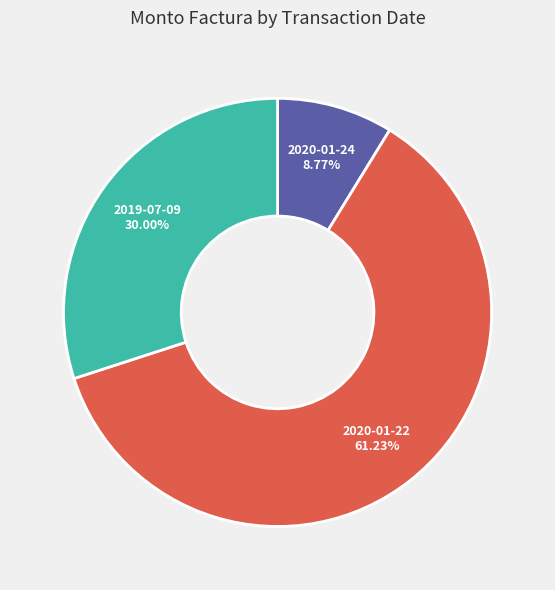

Does any single category account for the majority?

Yes